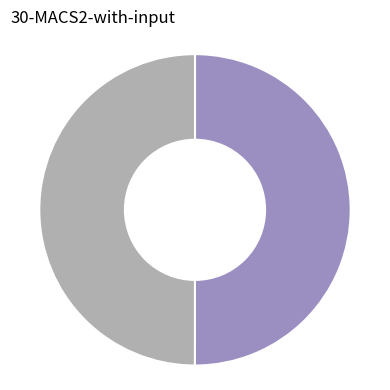

Count the number of slices in the pie.

2